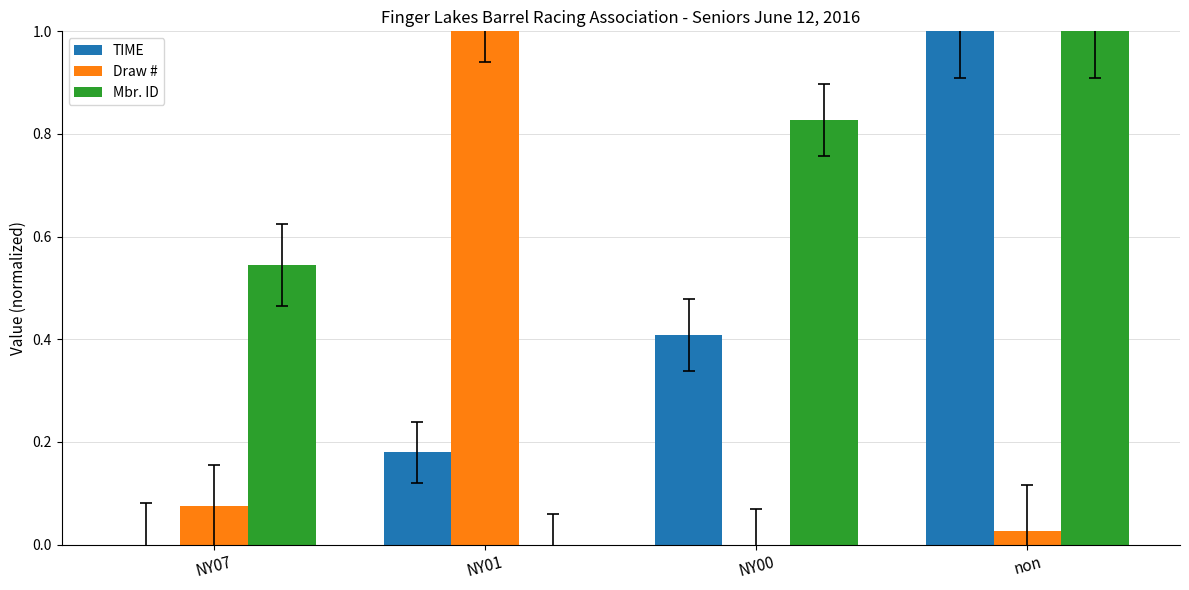

The value of Draw # at NY00 is 0.0. True or false?

True